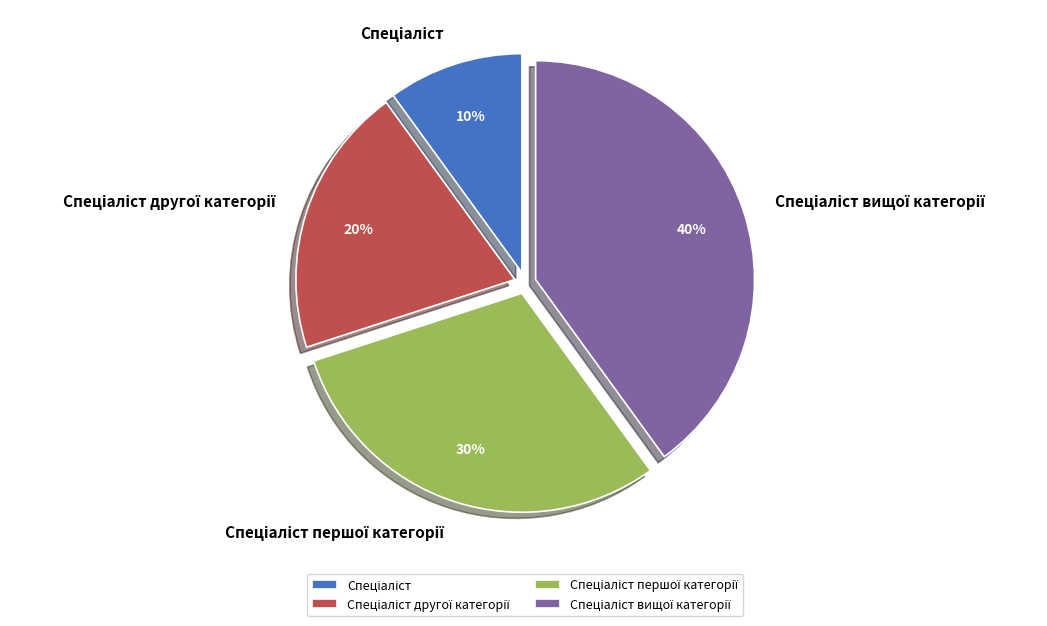

Does any single category account for the majority?

No